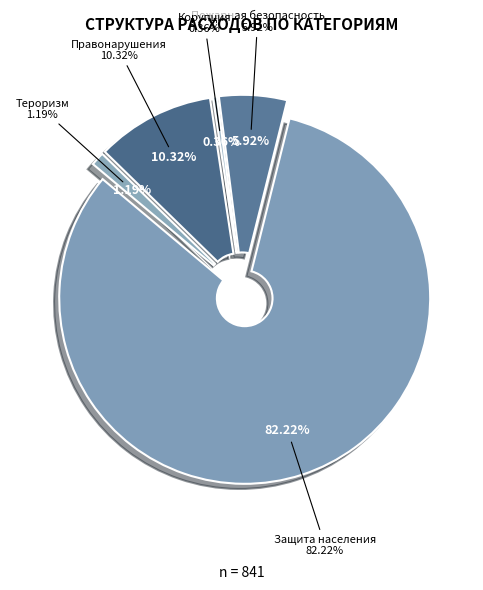

Which slice is the smallest?

Корупция